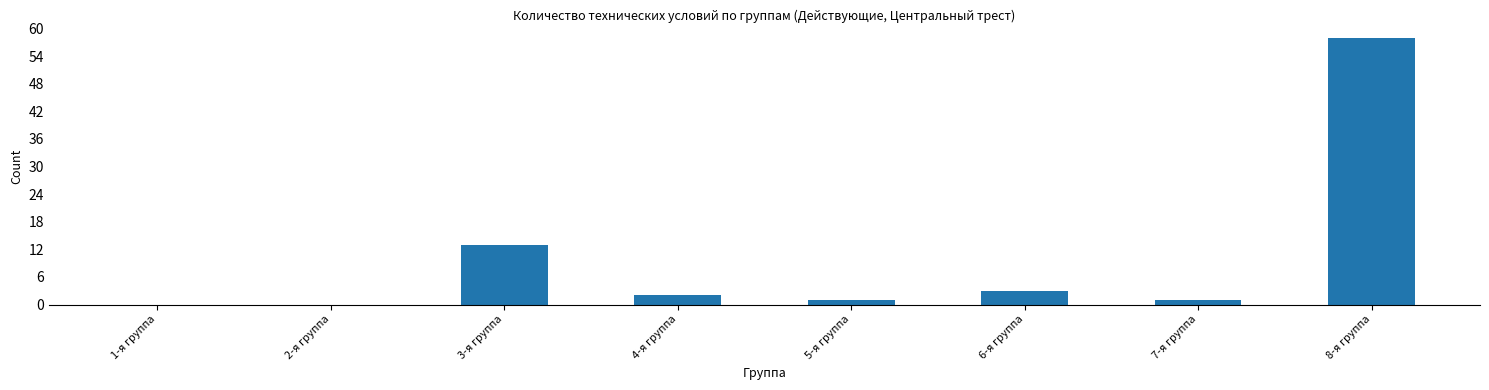

What is the ratio of the value at 7-я группа to the value at 4-я группа?

0.5